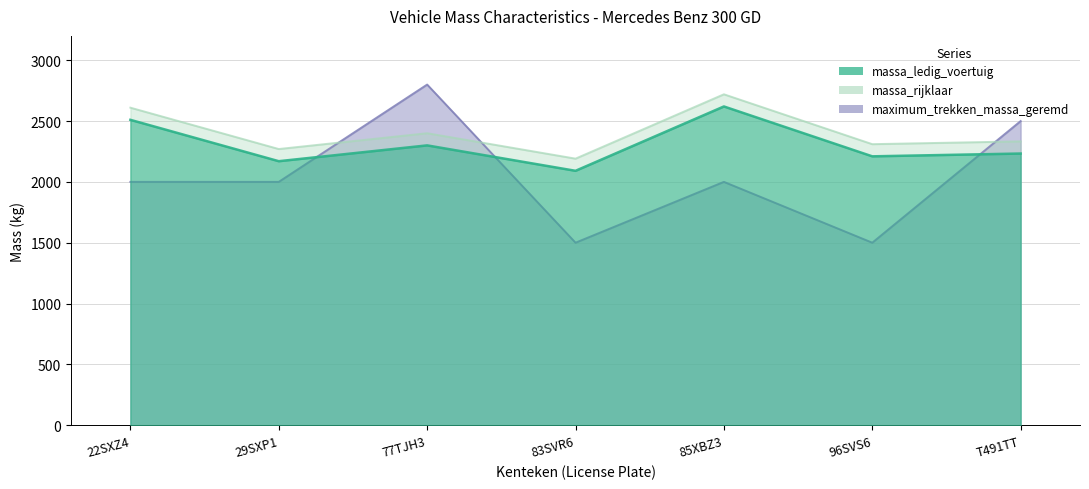

What is the difference between the maximum and minimum values in the massa_ledig_voertuig series?

529